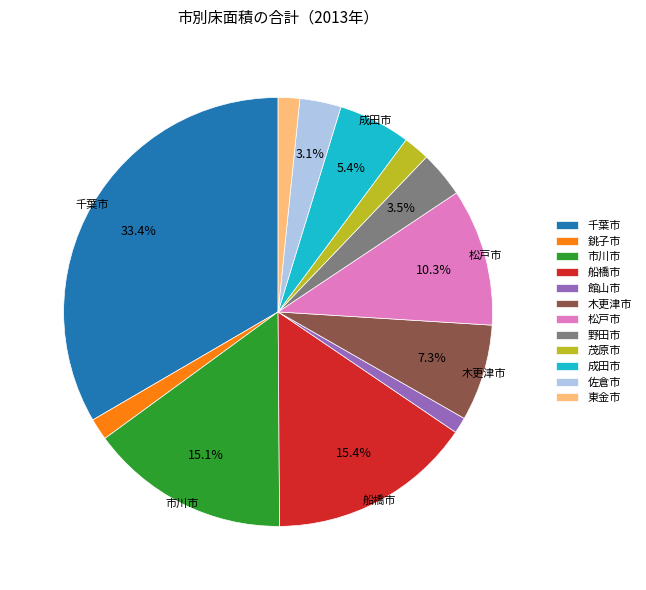

Approximately how many times larger is the value at 千葉市 compared to 松戸市?

3.2